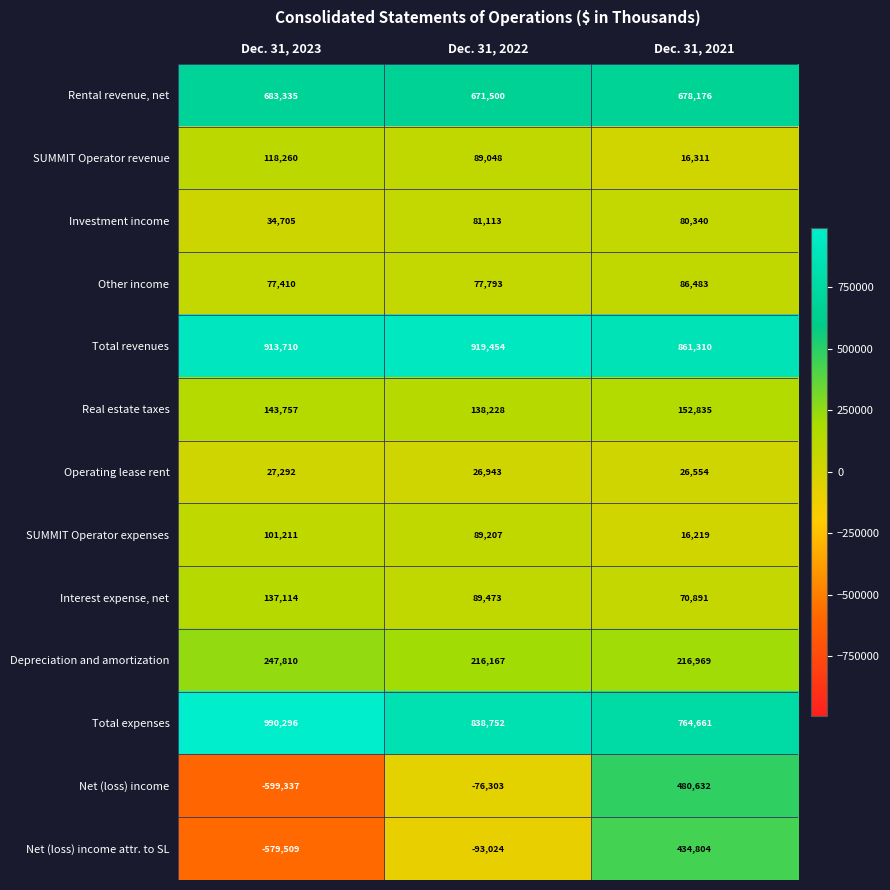

What is the difference between the maximum and second lowest values in the SUMMIT Operator revenue series?

29212